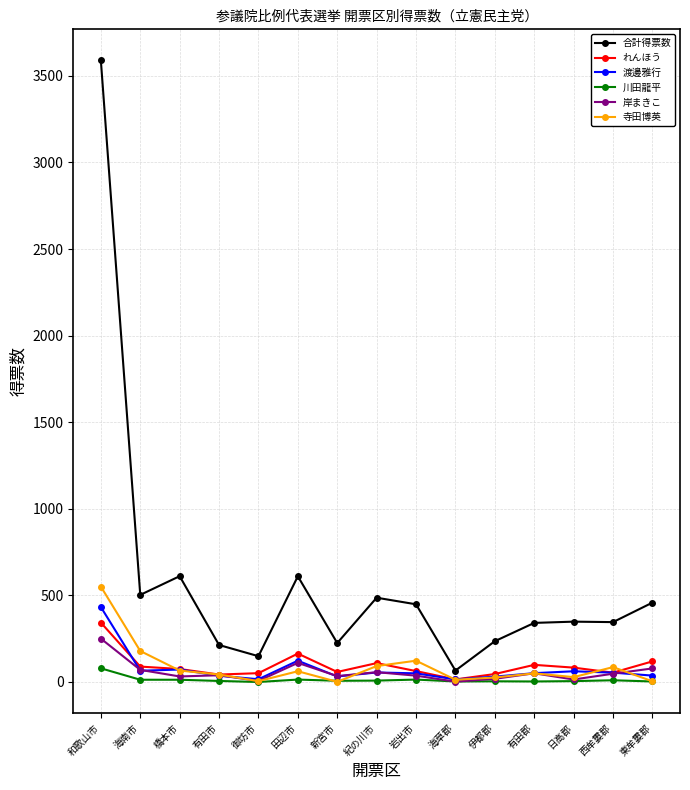

Between 伊都郡 and 日高郡, which series saw the biggest shift?

合計得票数